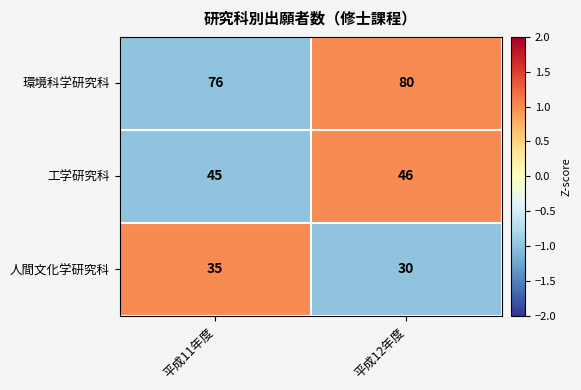

Count the number of categories in the chart.

2